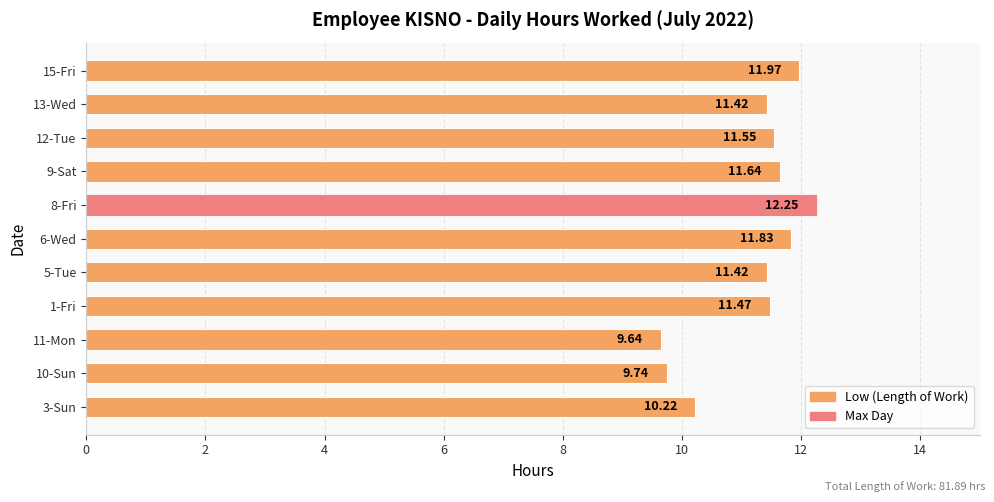

Does the chart contain any negative values?

No